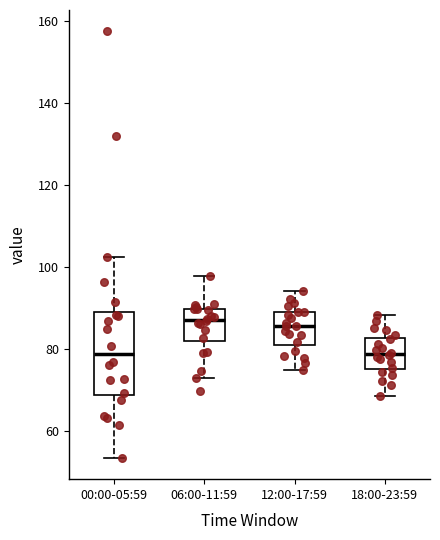

Where is the upper edge of the box for 06:00-11:59 on the y-axis? The values are not printed on the chart, so give them approximately, as read against the axis.

90